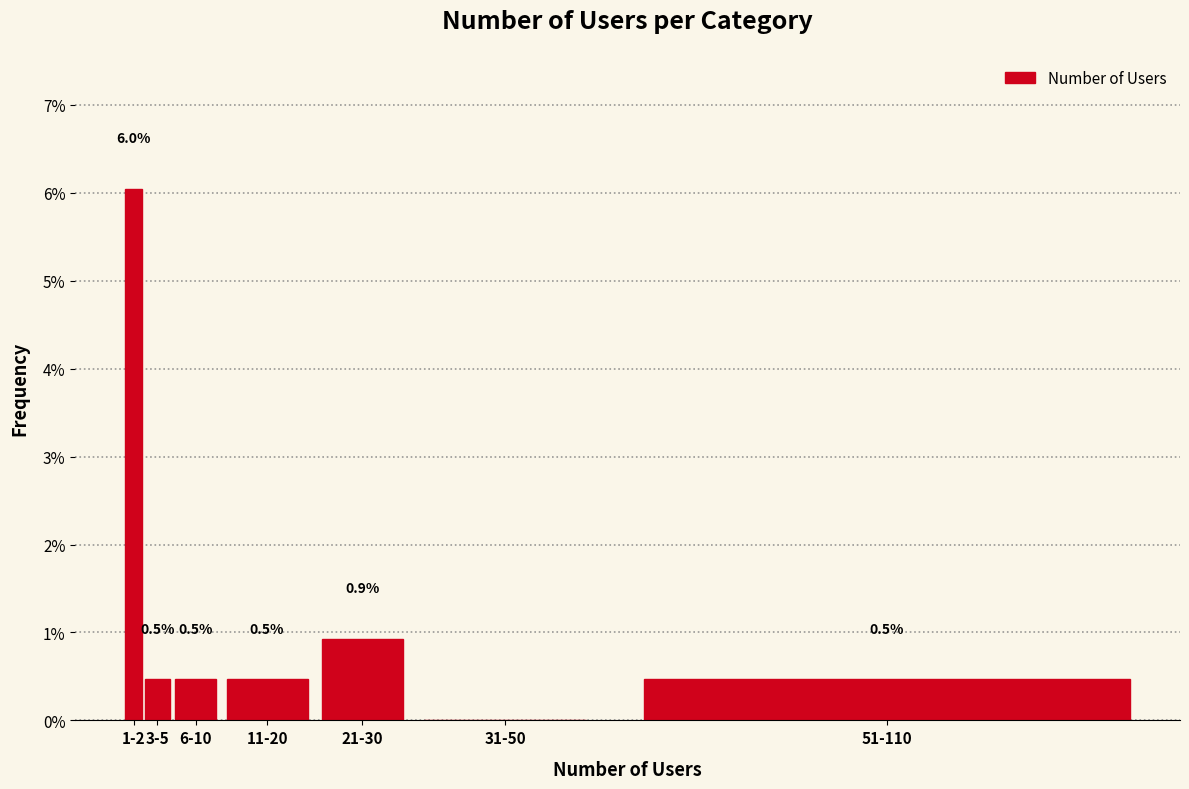

Reading left to right, list all the values displayed in this chart.

1-2=6.0	3-5=0.5	6-10=0.5	11-20=0.5	21-30=0.9	31-50=0.0	51-110=0.5